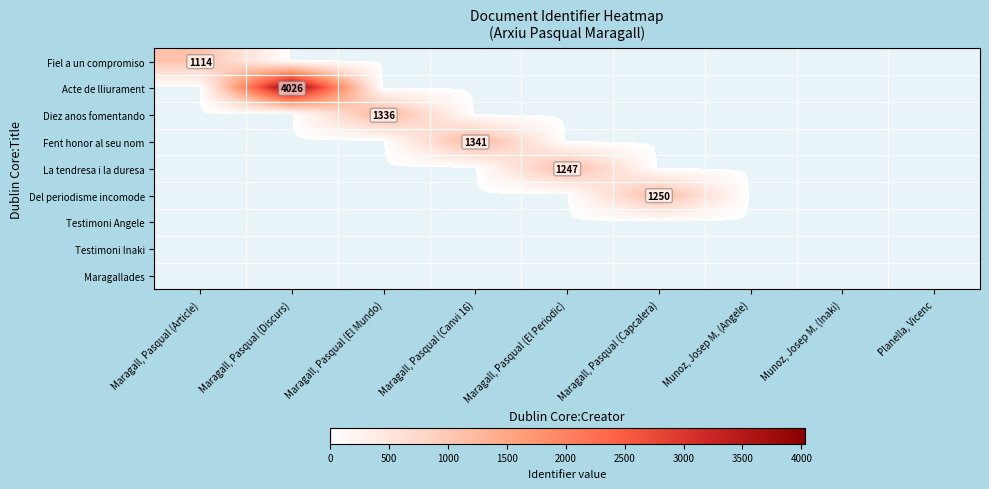

Is it true that Del periodisme incomode equals 855 at Maragall, Pasqual (Capcalera)?

False